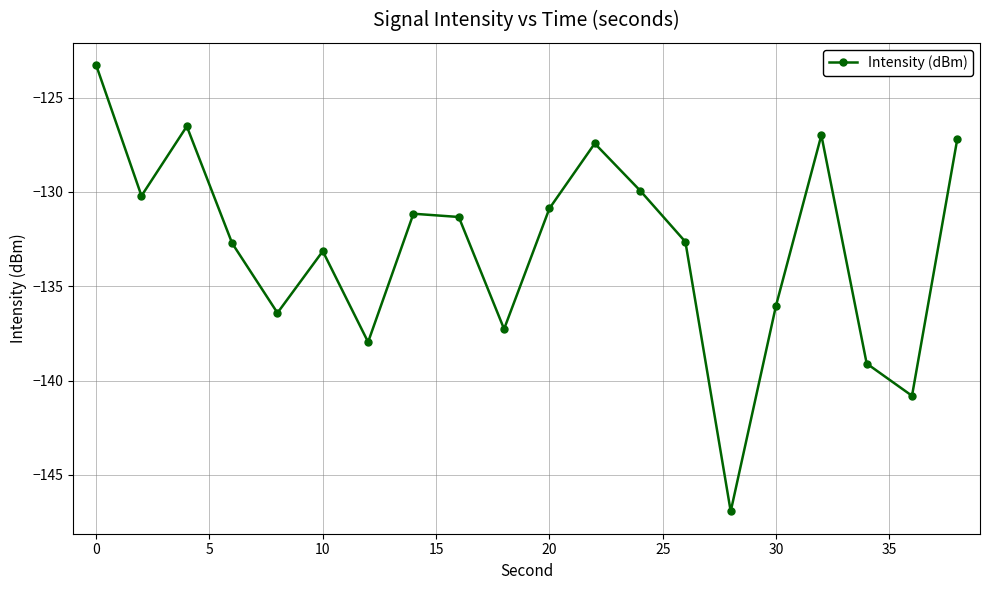

What is the maximum value shown in the chart?

-123.3